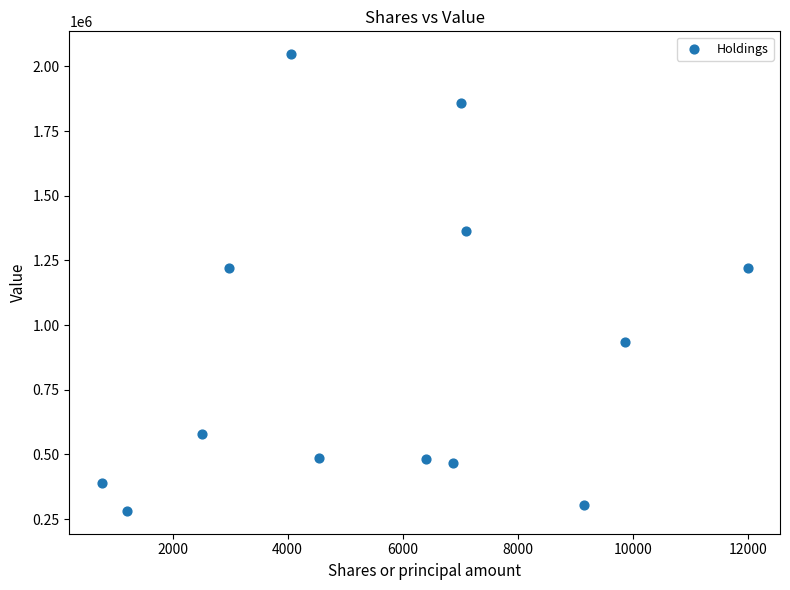

What is the range of Y values (max minus min)?

1765119